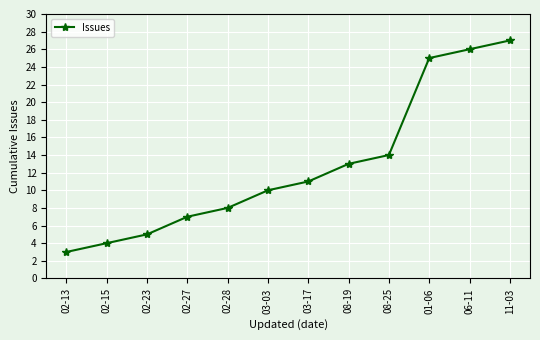

What is the maximum value shown in the chart?

27